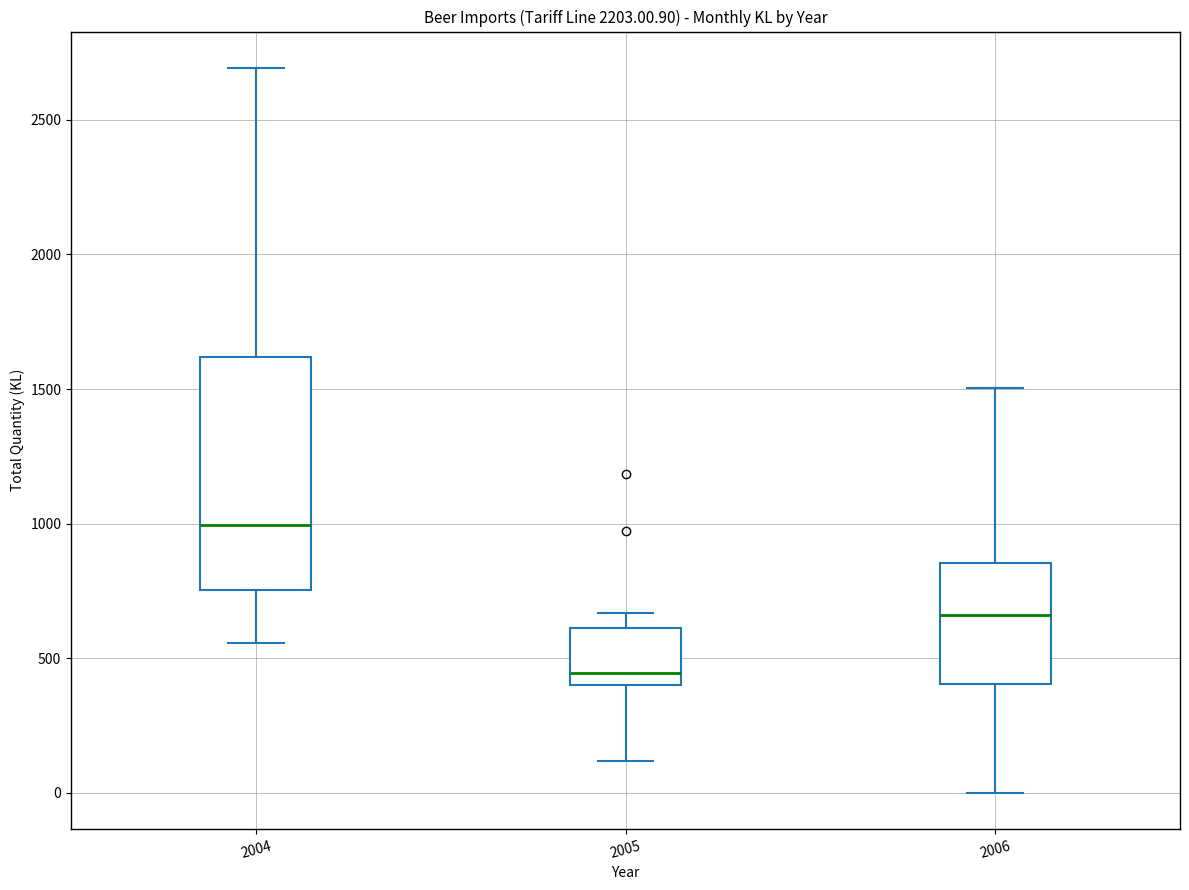

Comparing the boxes themselves (not the whiskers), which one is the tallest?

2004